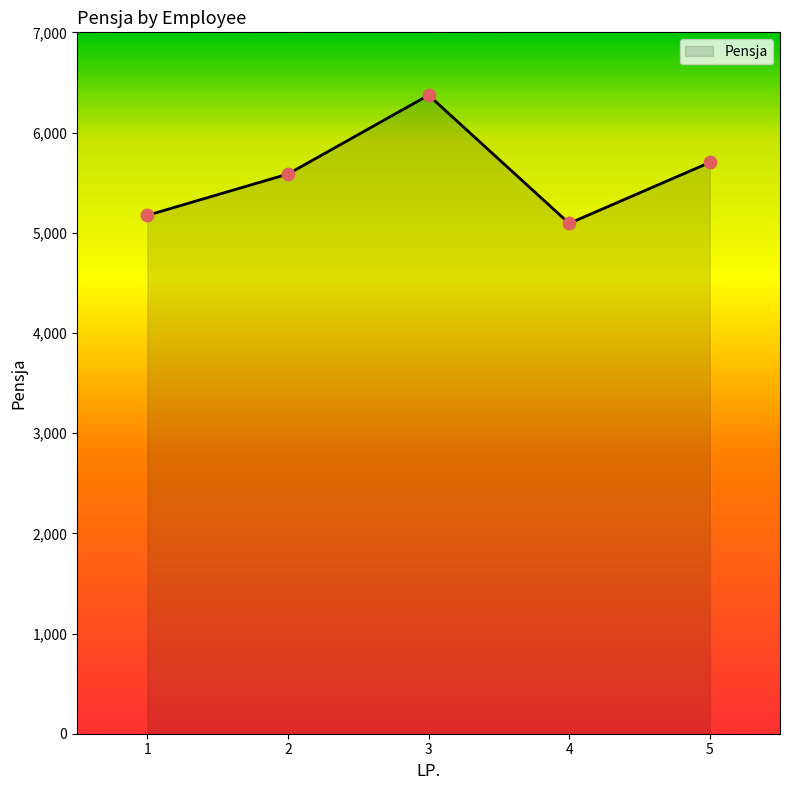

Which has a higher value, 5 or 4?

5